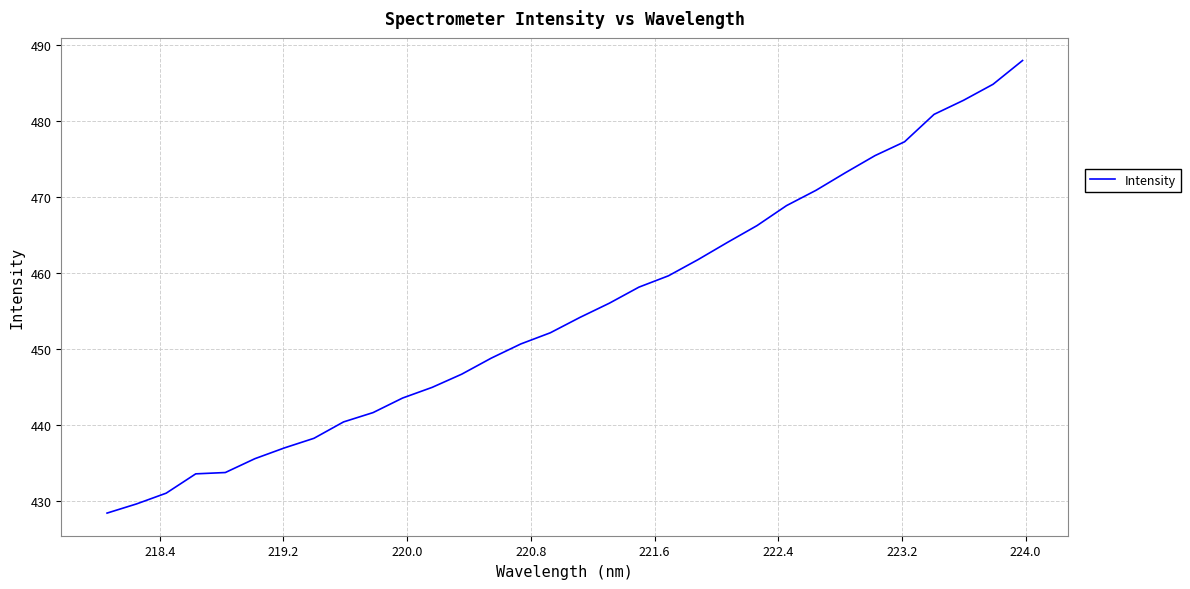

What is the difference between the maximum and minimum values?

59.5